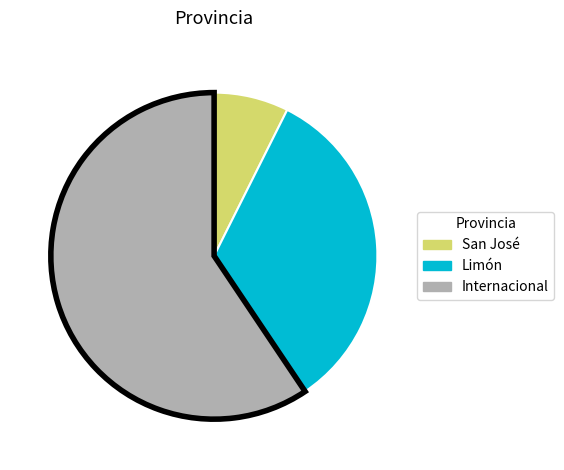

Does any single category account for the majority?

Yes